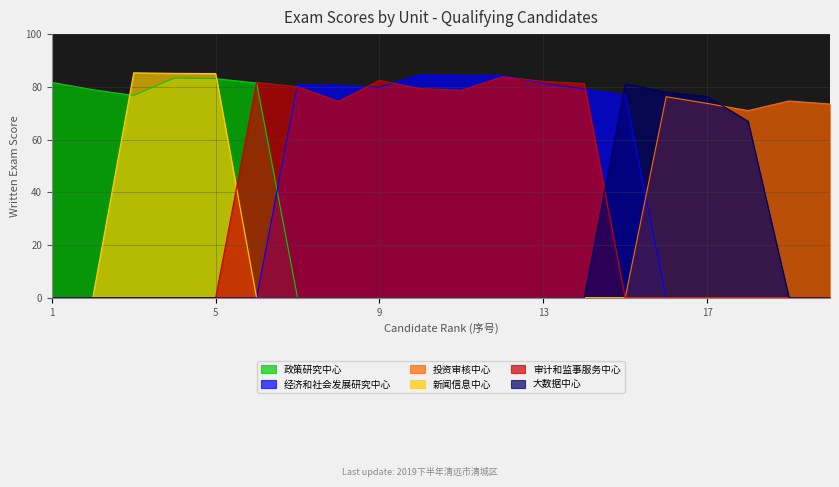

How many lines are shown in the chart?

6